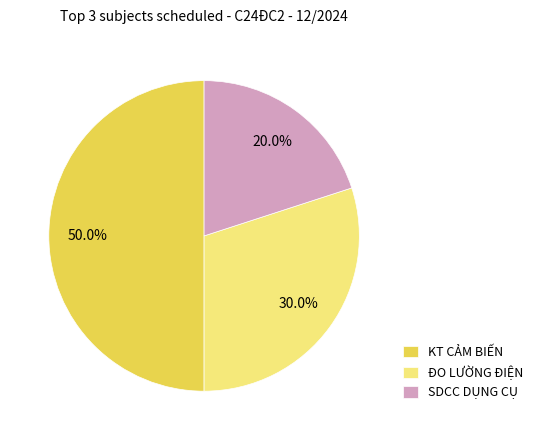

Count the number of slices in the pie.

3